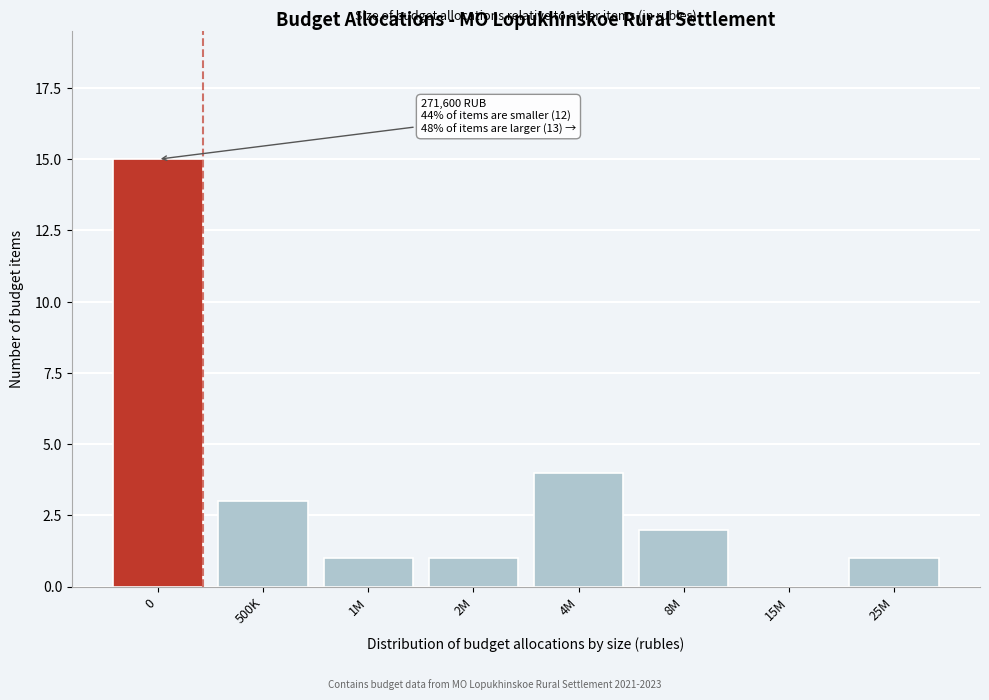

Reading left to right, transcribe all the data shown in this chart.

0=15	500K=3	1M=1	2M=1	4M=4	8M=2	15M=0	25M=1